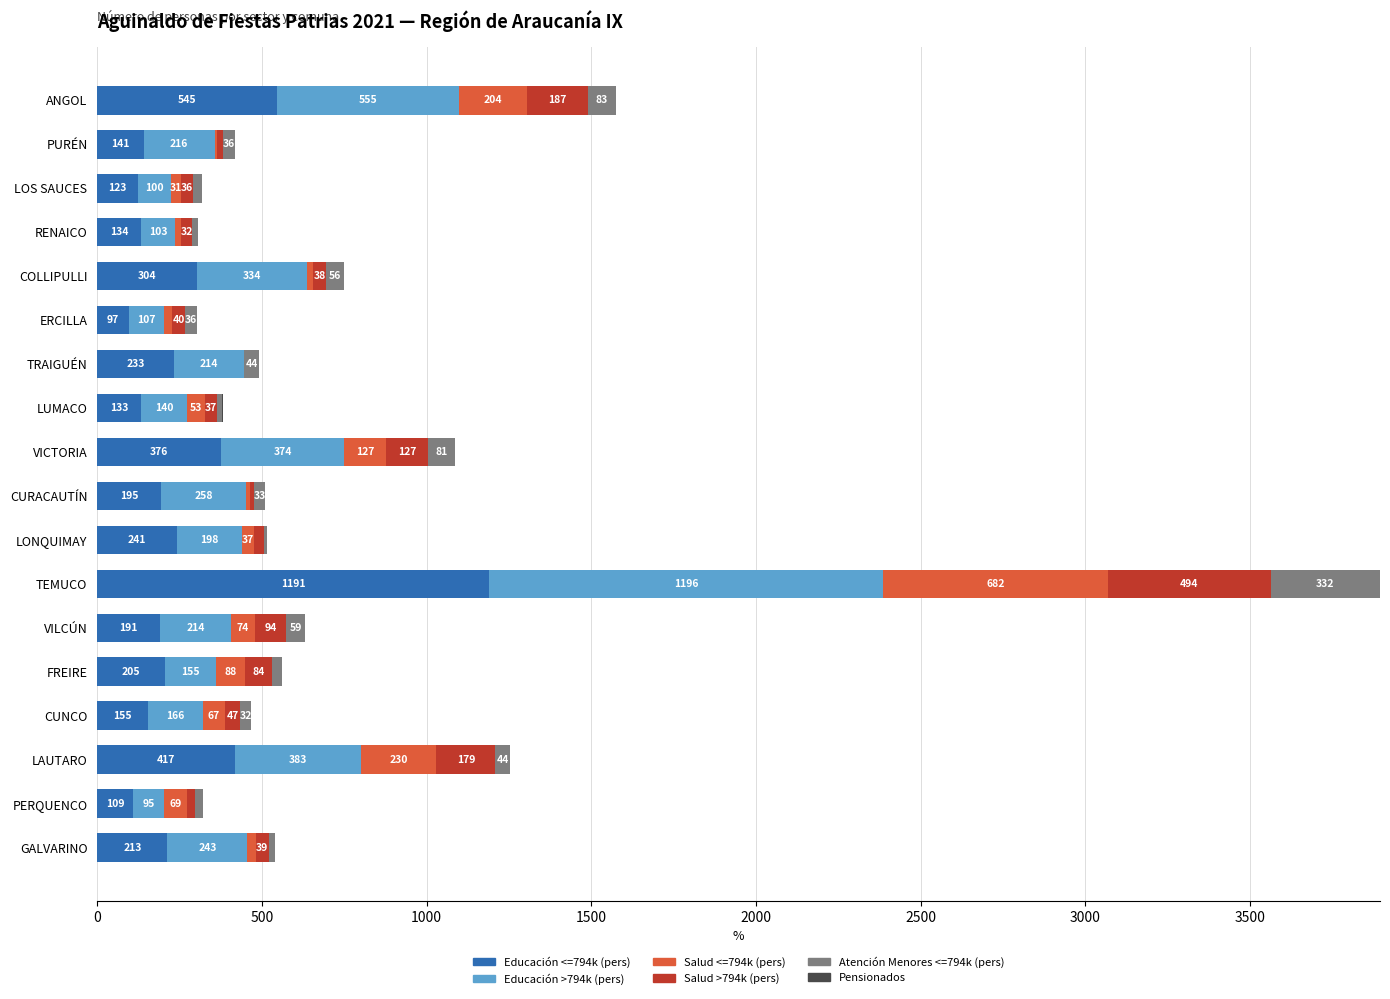

Where is Educación <=794k (pers) nearest to the value 644?

ANGOL